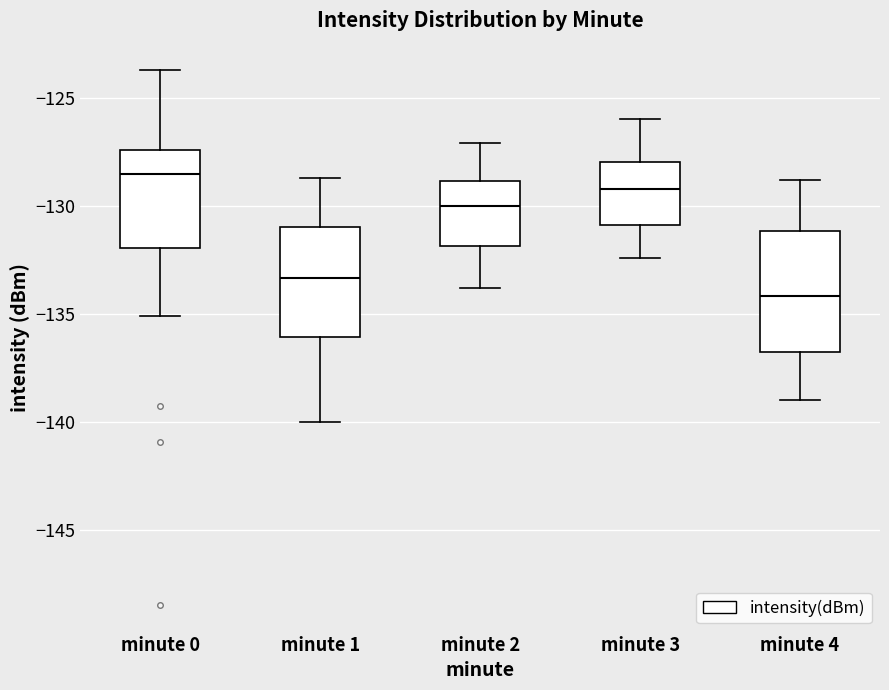

Which box has the highest median line?

minute 0